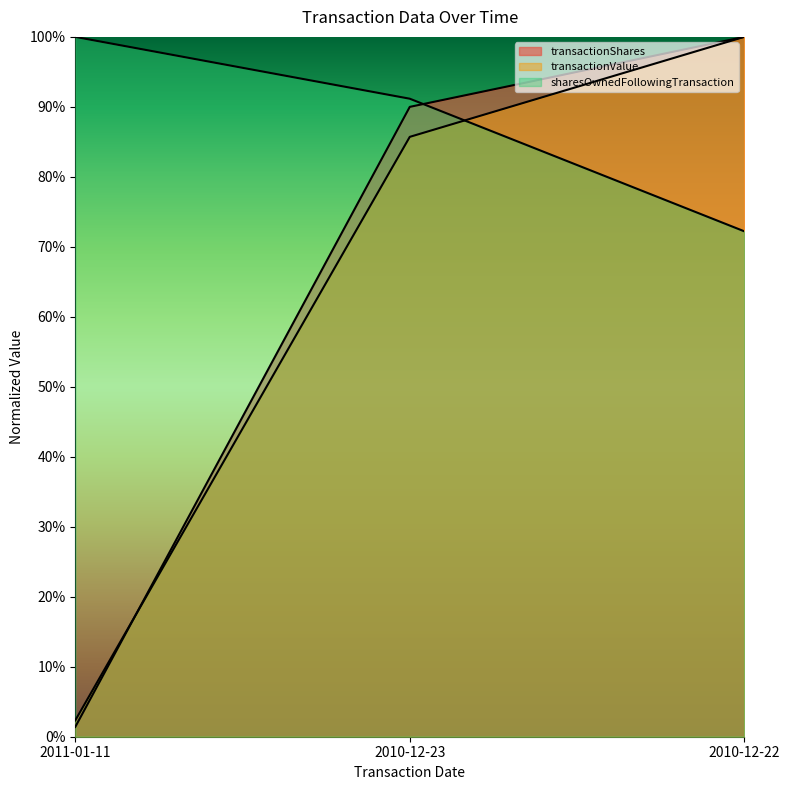

What is the greatest value displayed?

1.0